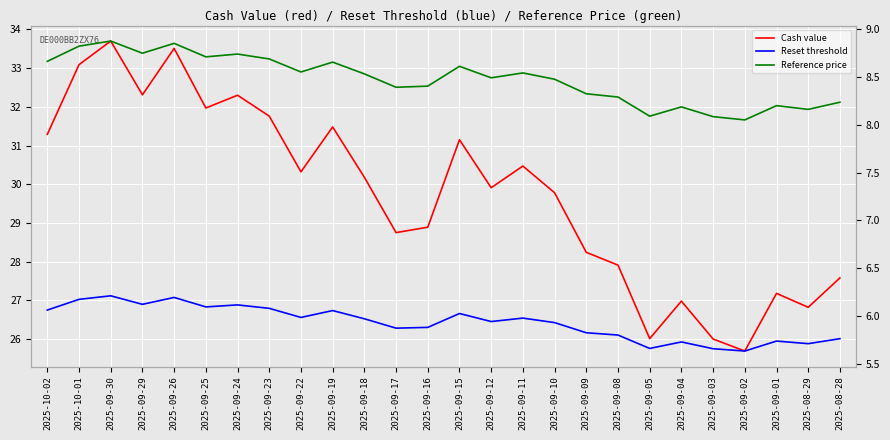

Is this an area chart (filled region under the line)?

No